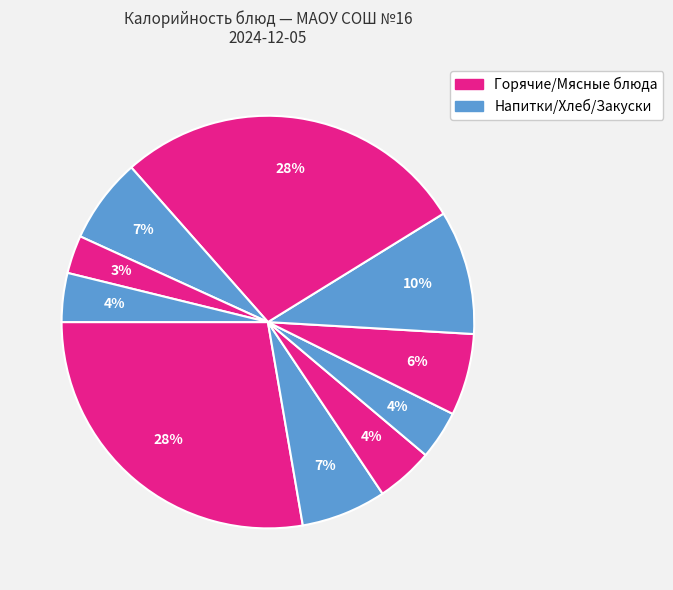

To the nearest percent, what is the difference between the largest and smallest slice percentages?

25%